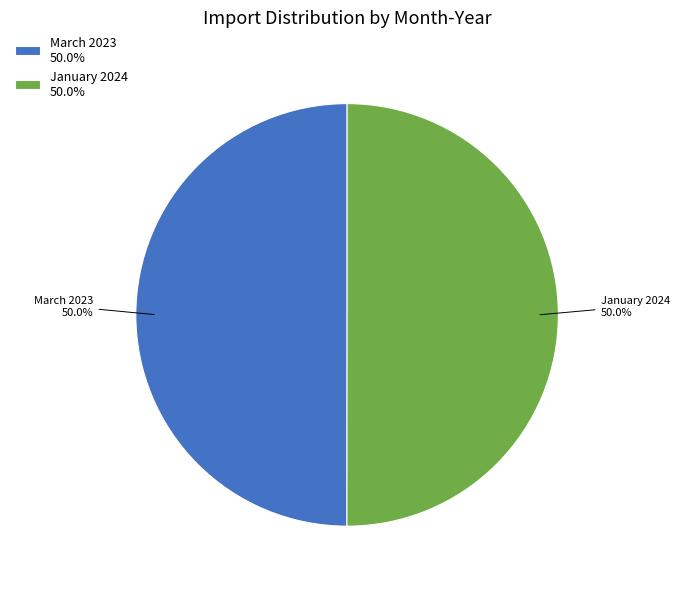

What percentage is the January 2024 slice, to the nearest percent?

50%